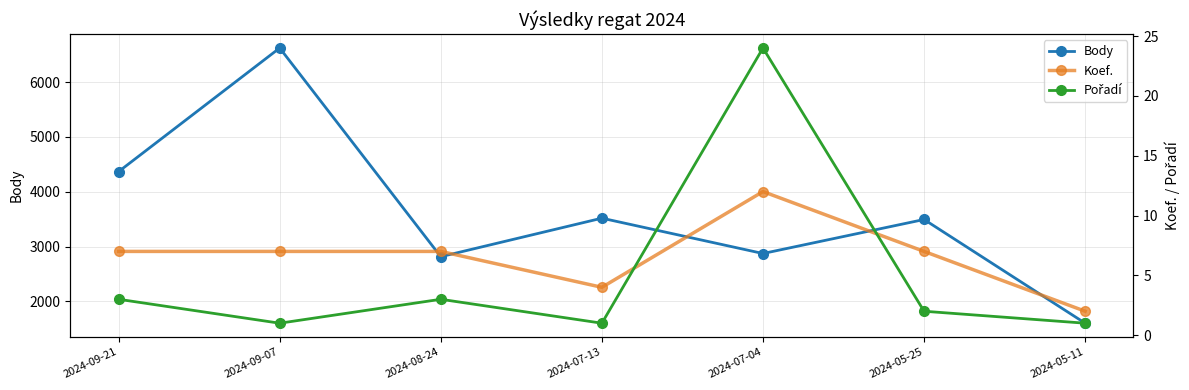

True or false: Koef. and Body cross at least once.

False